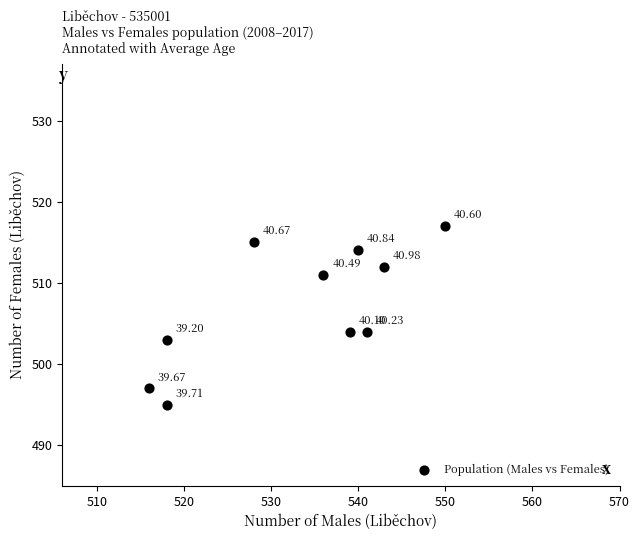

What is the range of X values (max minus min)?

34